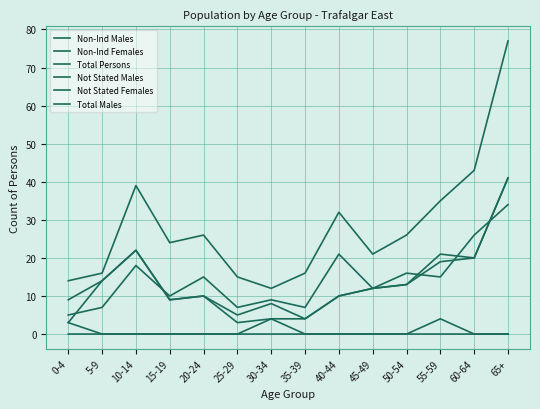

Does the chart have visible grid lines?

Yes